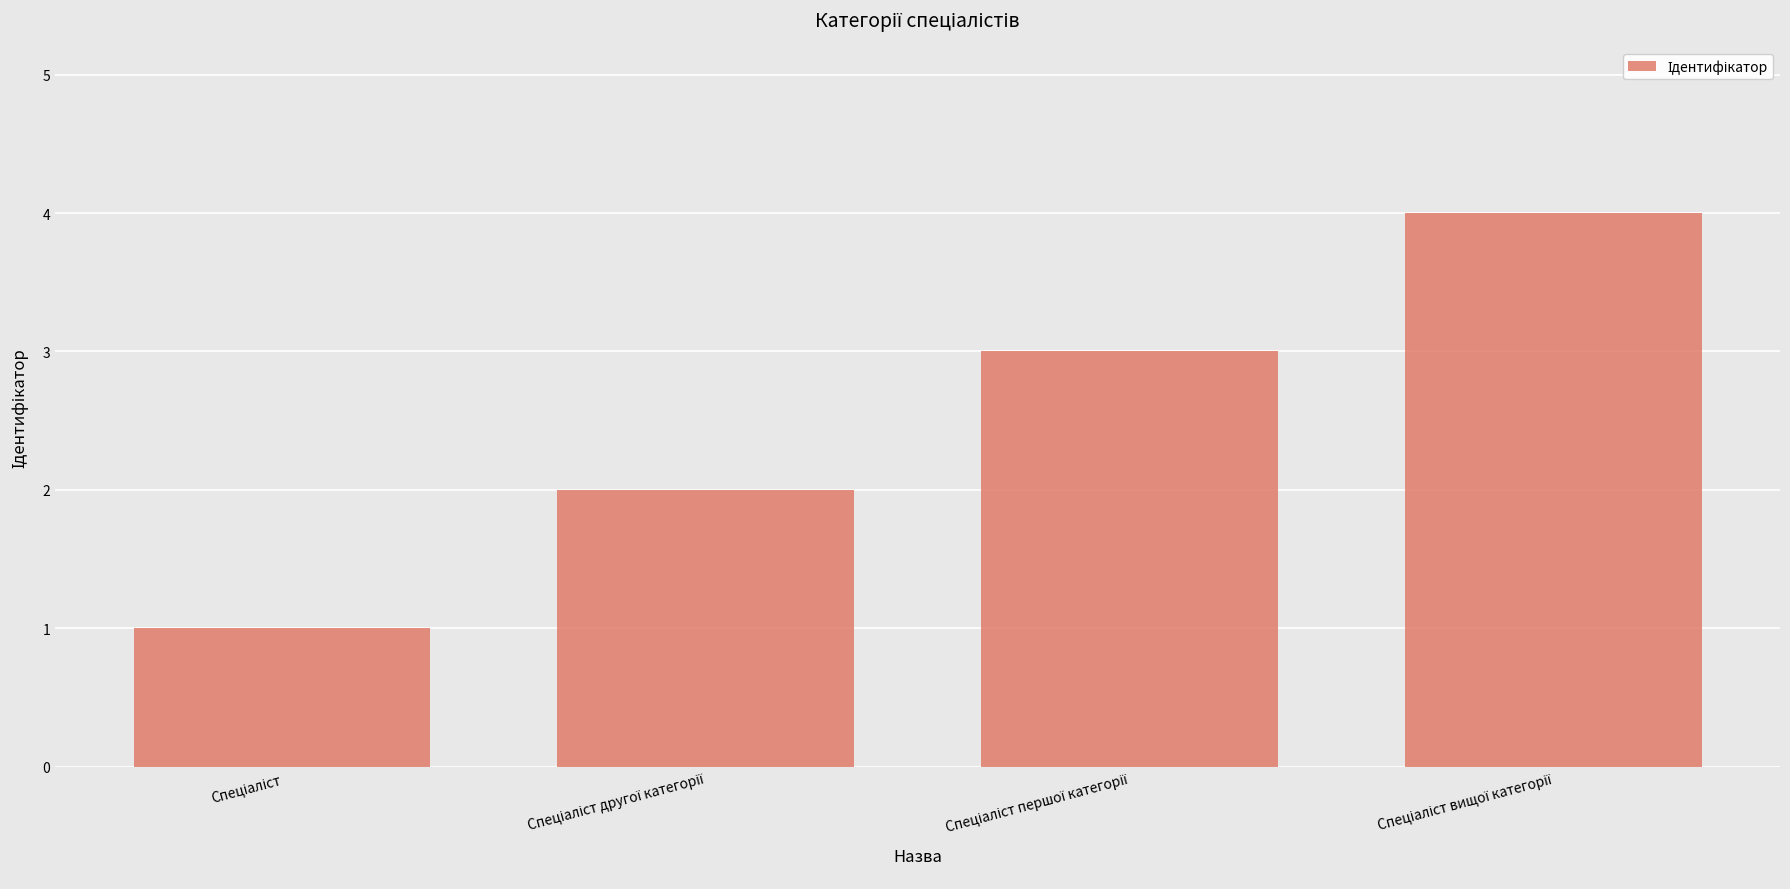

How many series are shown in this chart?

1